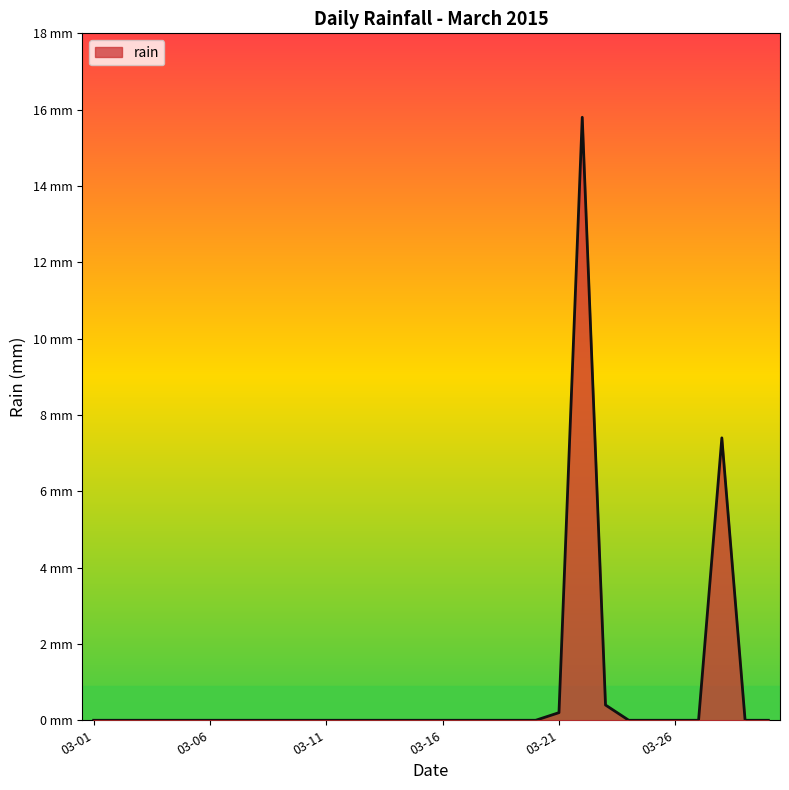

Is this an area chart (filled region under the line)?

Yes